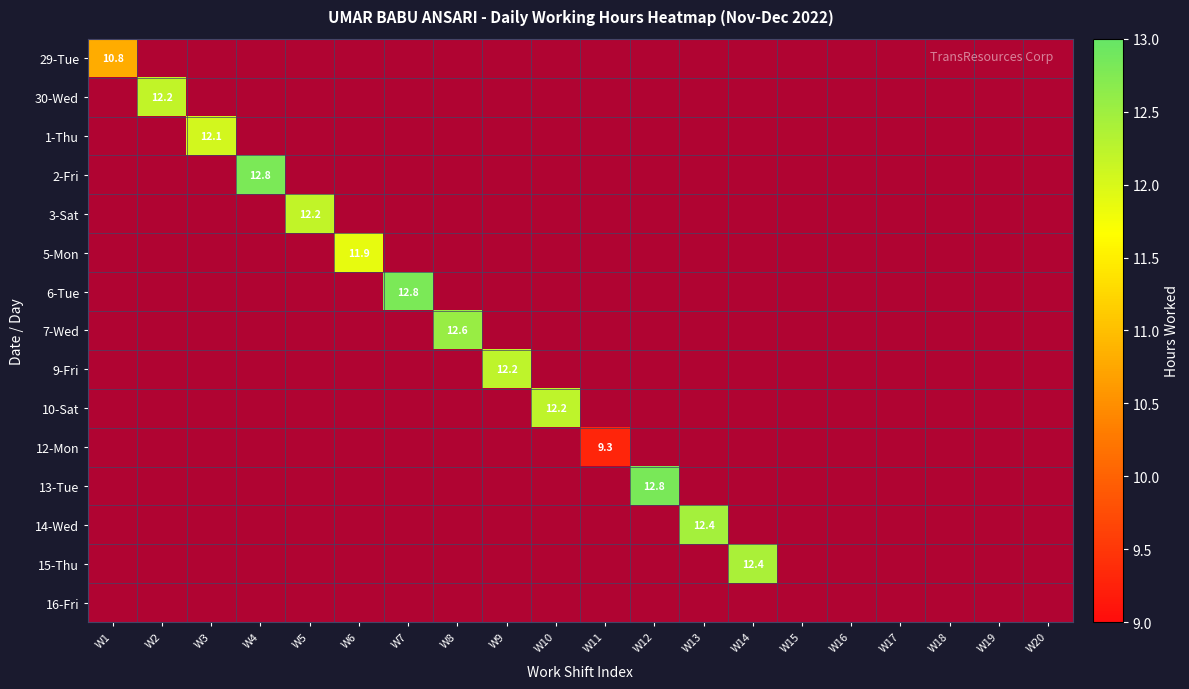

Between W7 and W1, which is larger?

W7